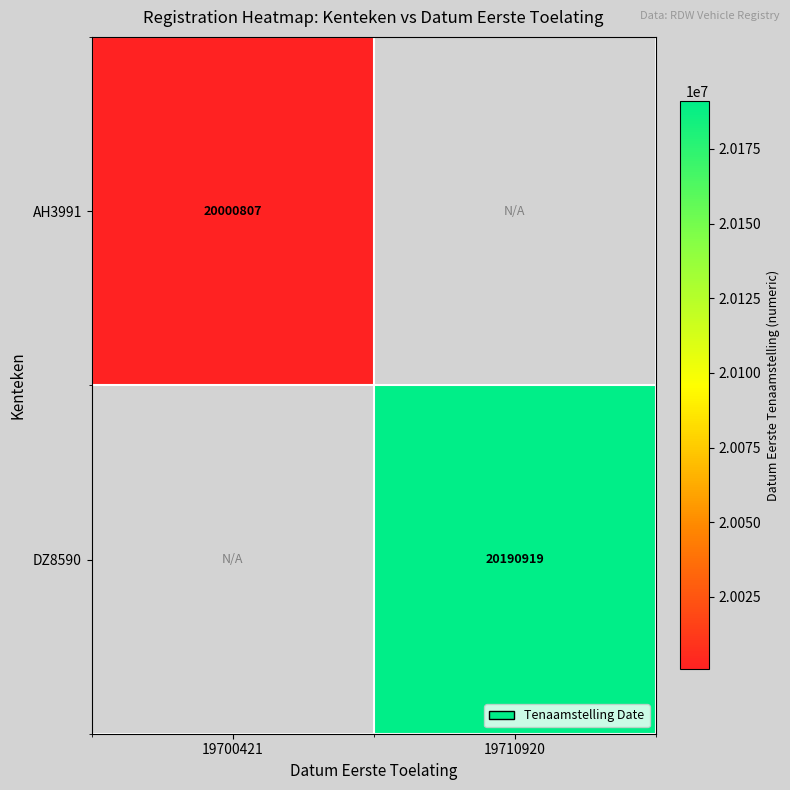

The value of AH3991 at 19700421 is 29997491. True or false?

False